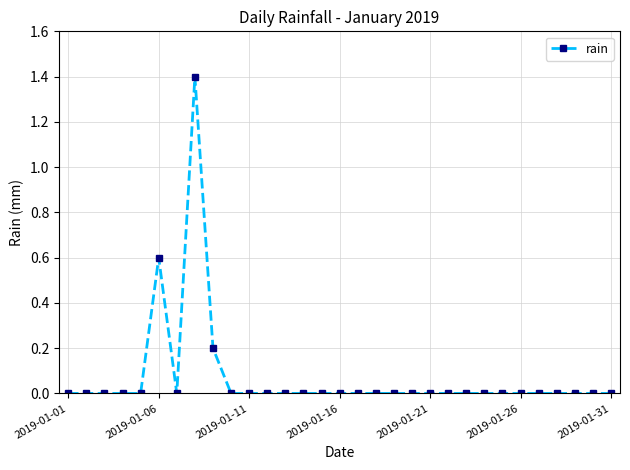

What is the maximum value shown in the chart?

1.4